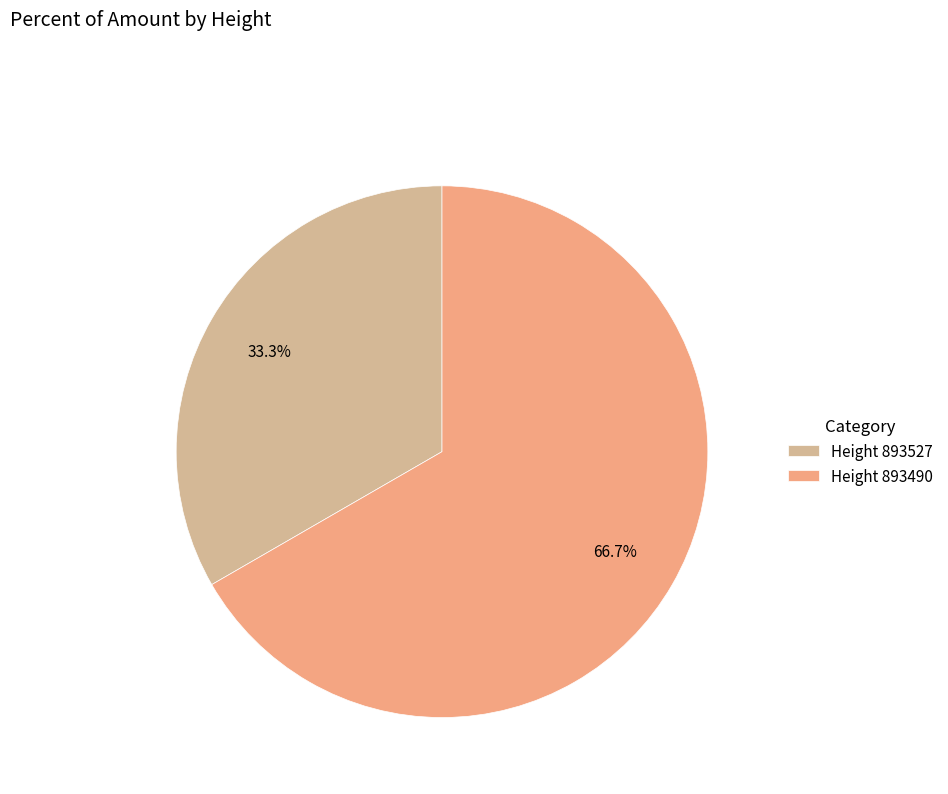

Which category has the smallest portion of the pie?

Height 893527